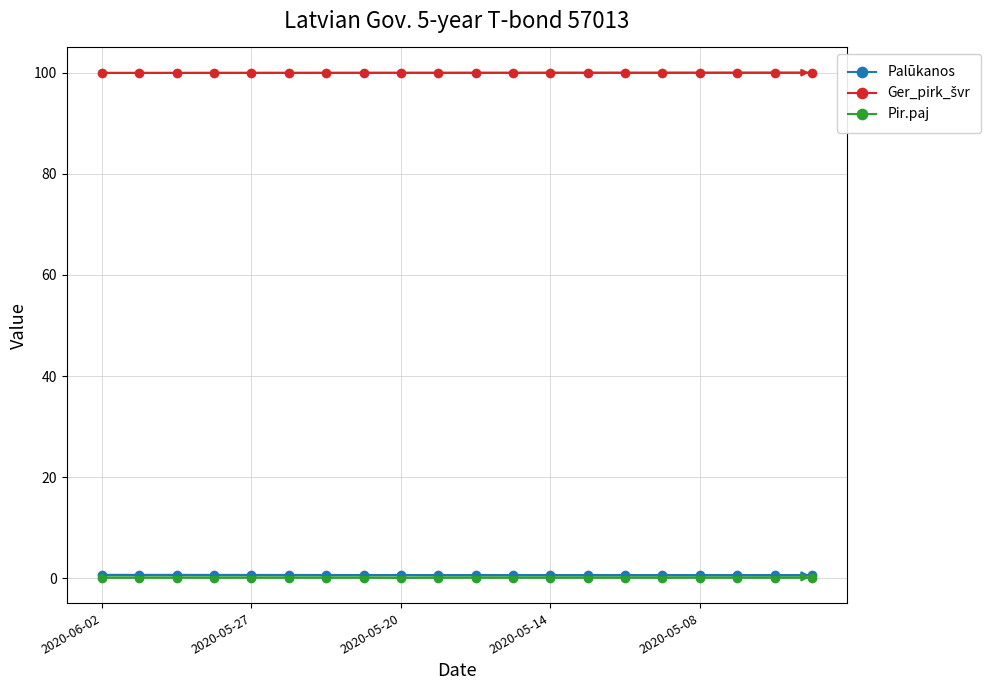

At how many categories does at least one series exceed 17?

20